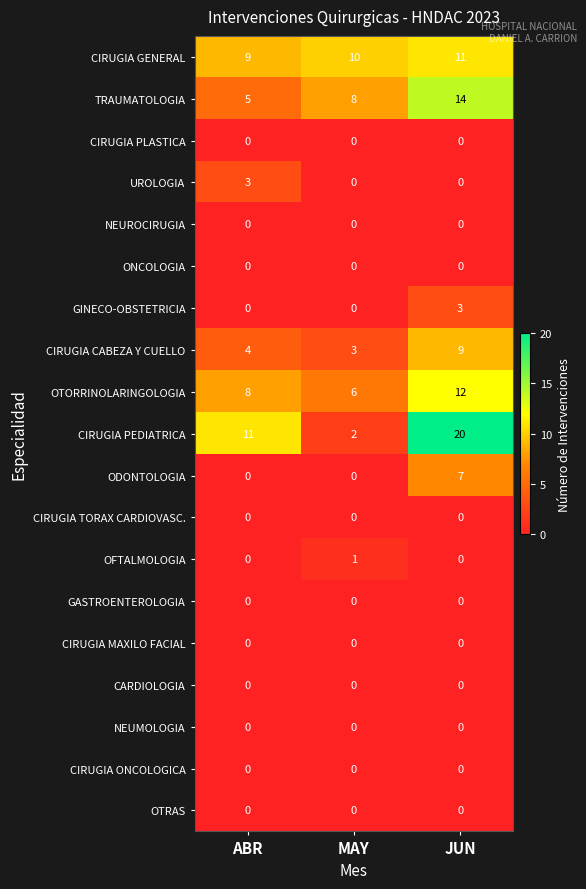

Between MAY and JUN, which series saw the biggest shift?

CIRUGIA PEDIATRICA